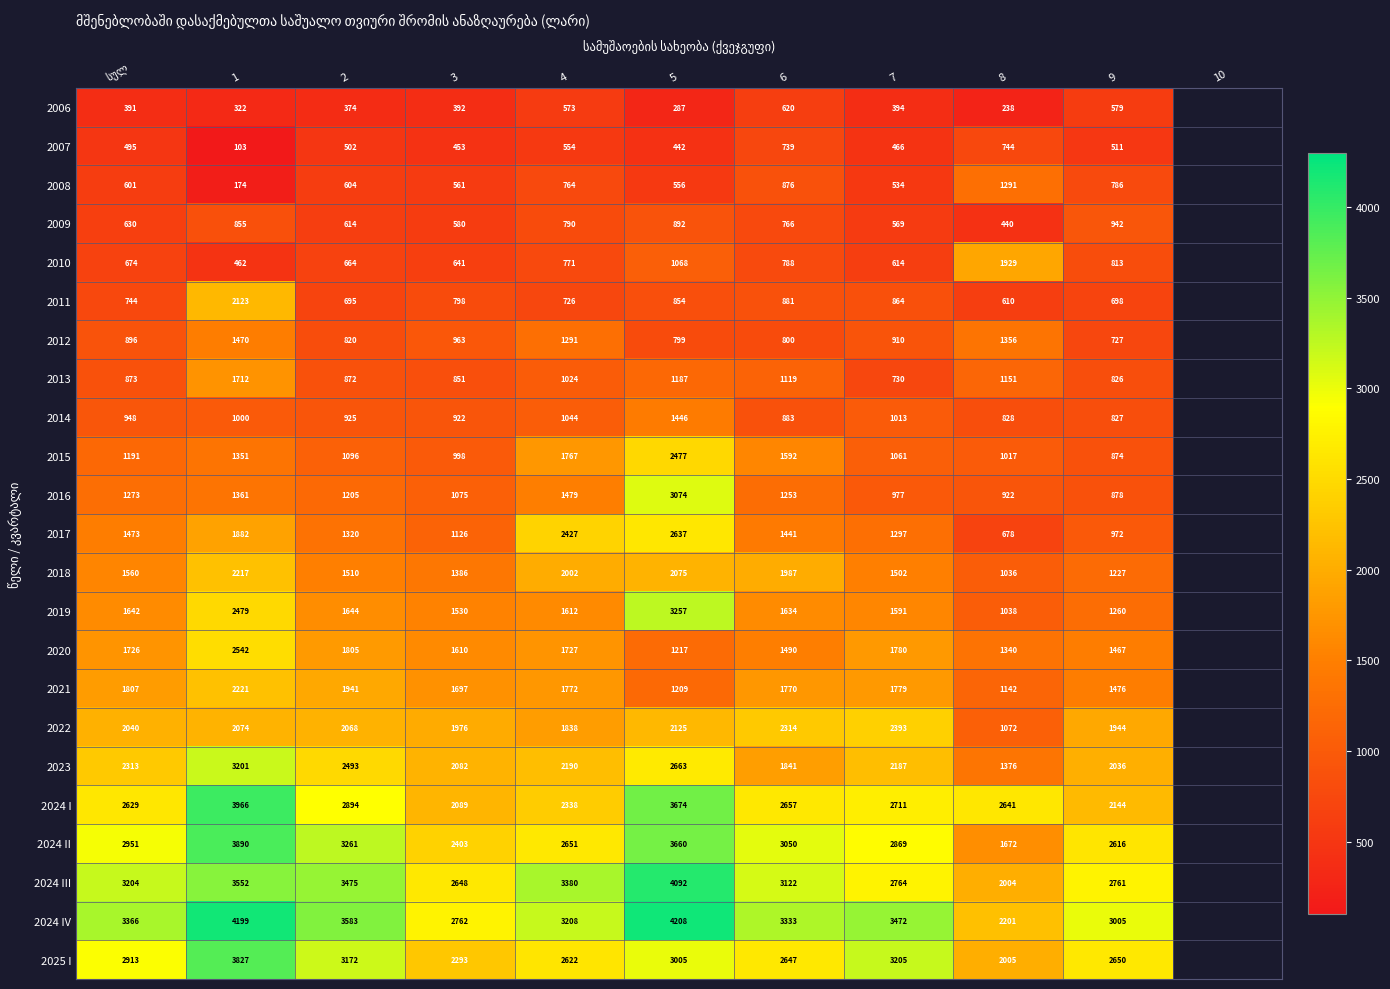

How many distinct data groups are displayed?

23